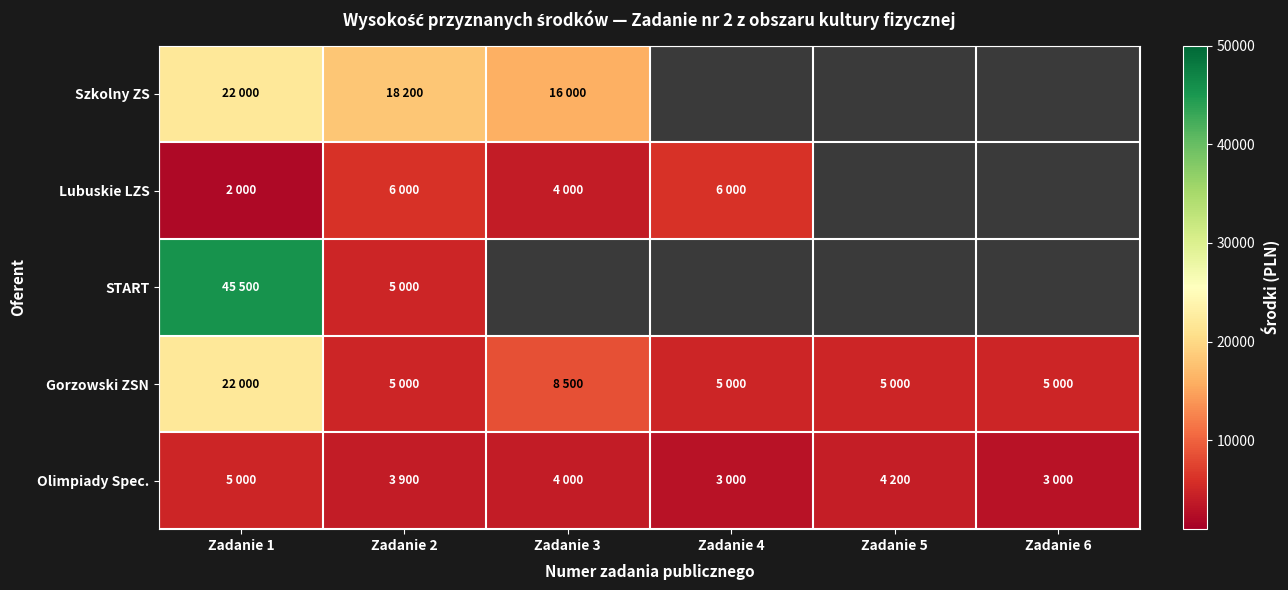

At which category is the sum across all series the highest?

Zadanie 1